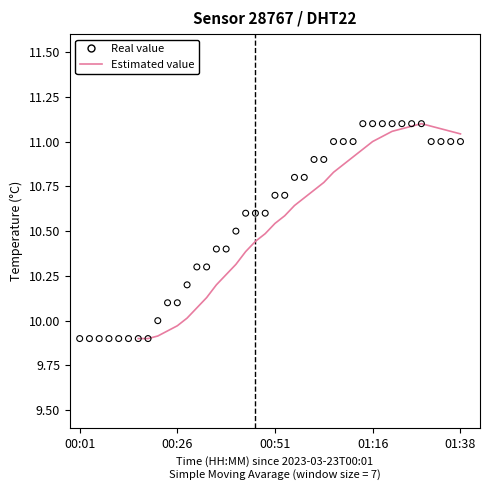

What is the change in value from 00:19 to 01:31?

+1.1